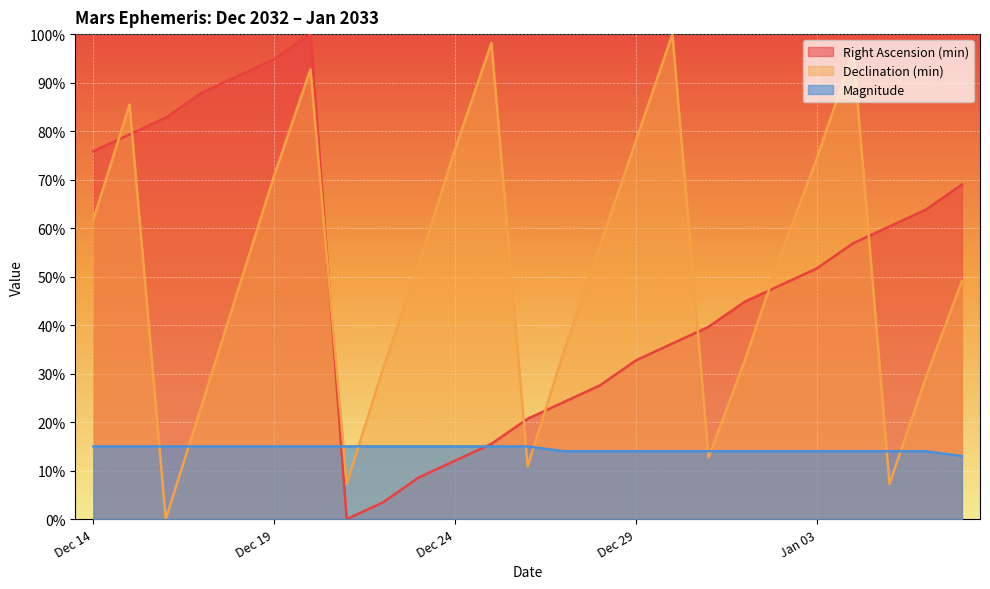

How many times do Magnitude and Declination (min) cross each other?

10